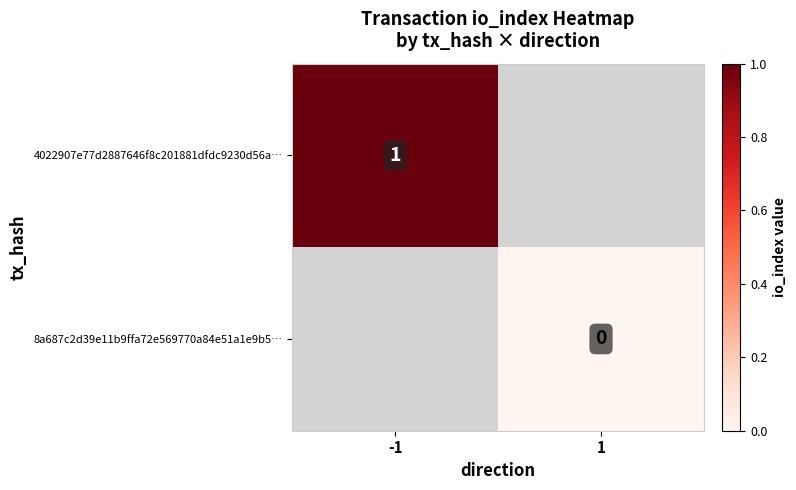

The 4022907e77d2887646f8c201881dfdc9230d56a… series shows 0 at -1. True or false?

False